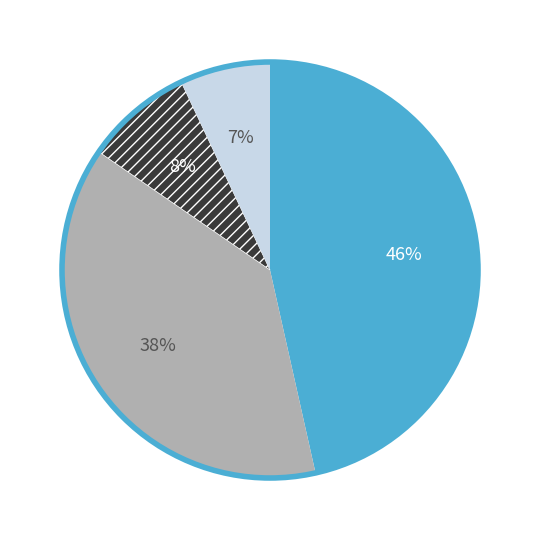

Is there a majority slice in this chart?

No